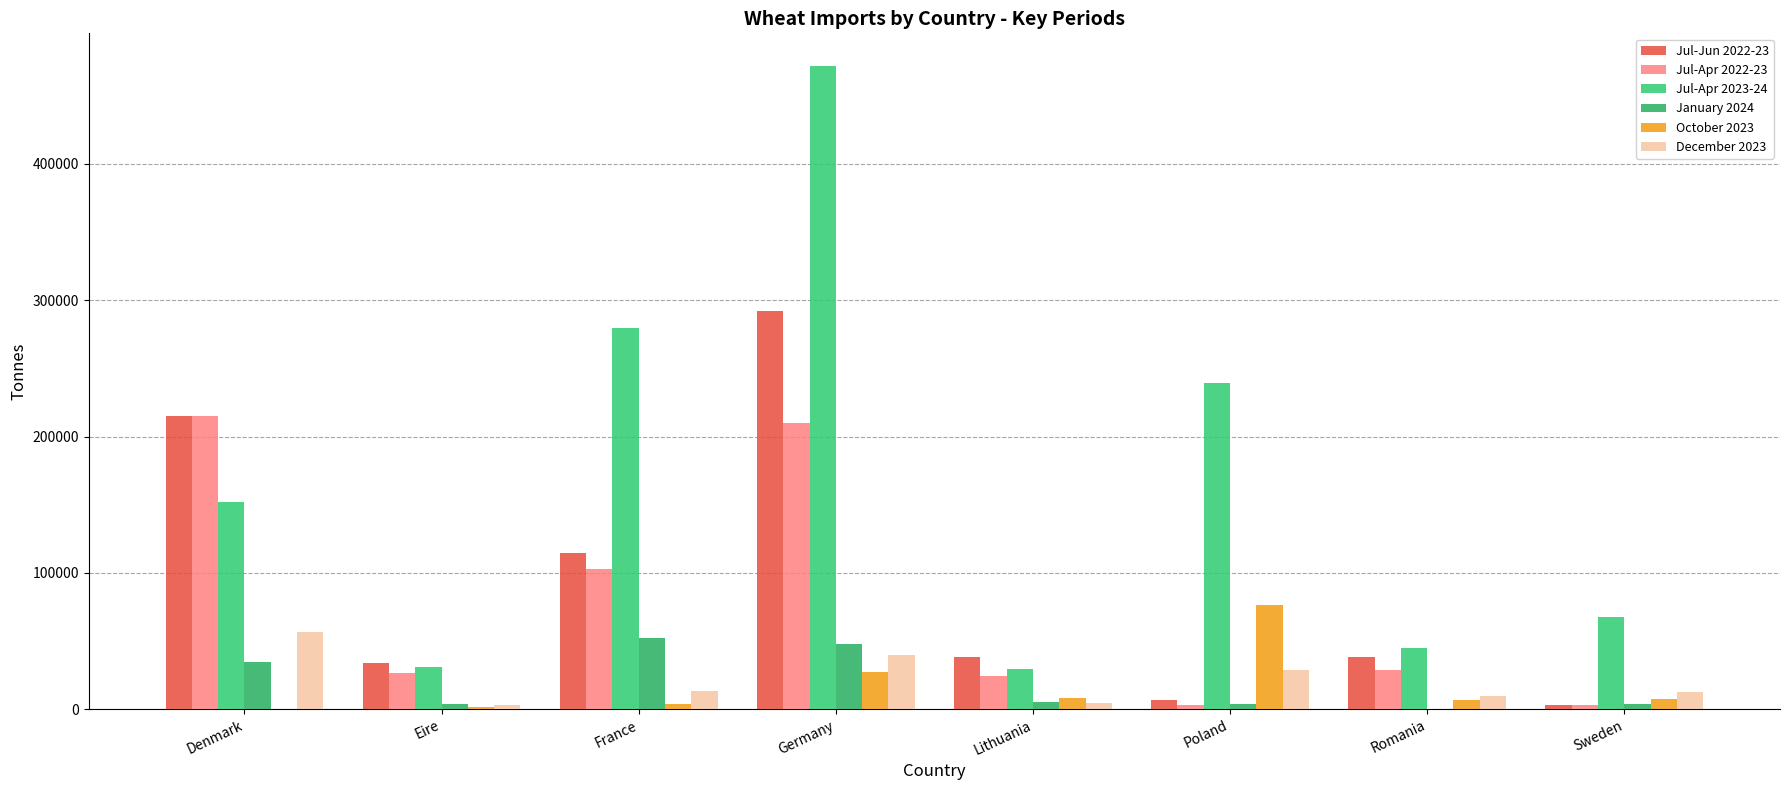

Is it true that Jul-Apr 2023-24 equals 45018 at Romania?

True